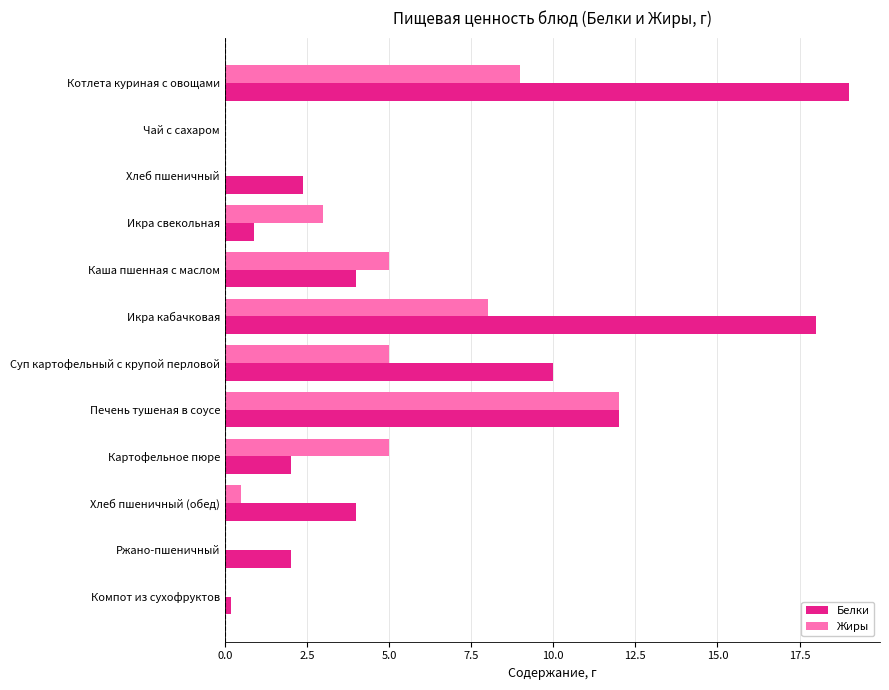

How many categories are shown in the chart?

12